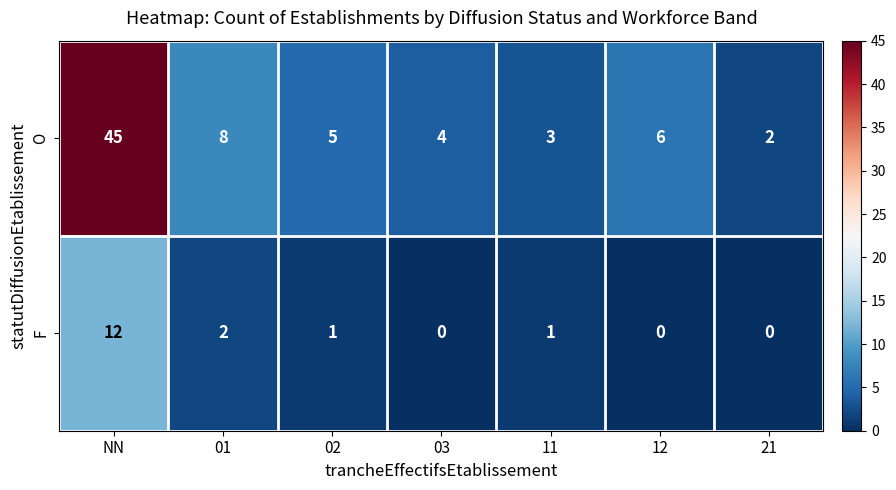

What is the sum of all O values?

73